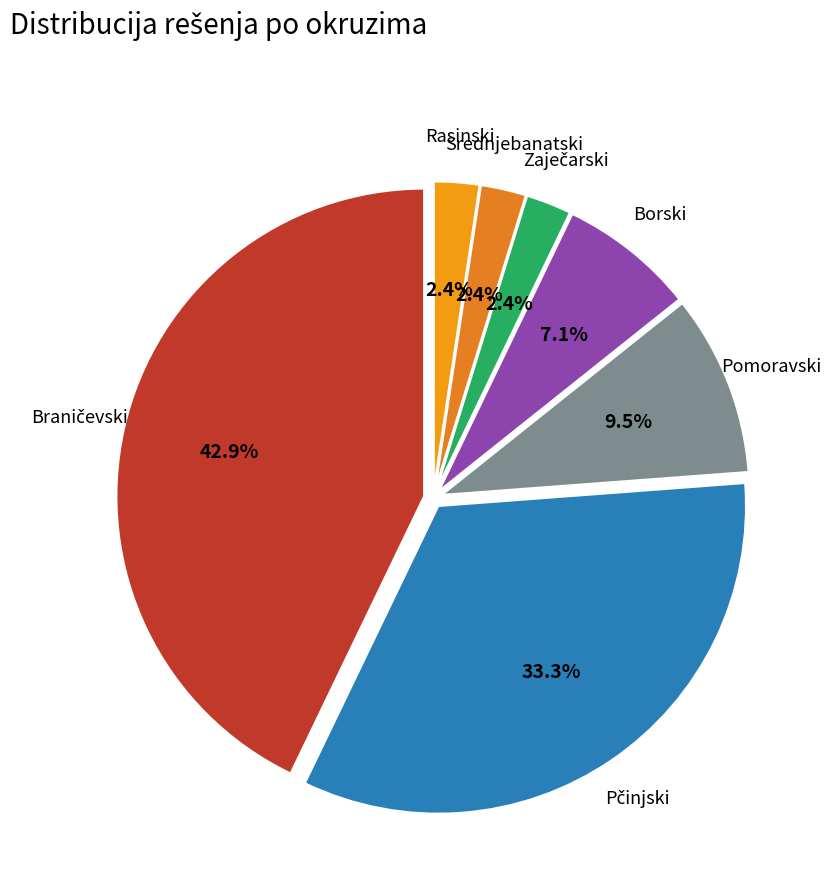

Does Rasinski represent more than half of the total?

No